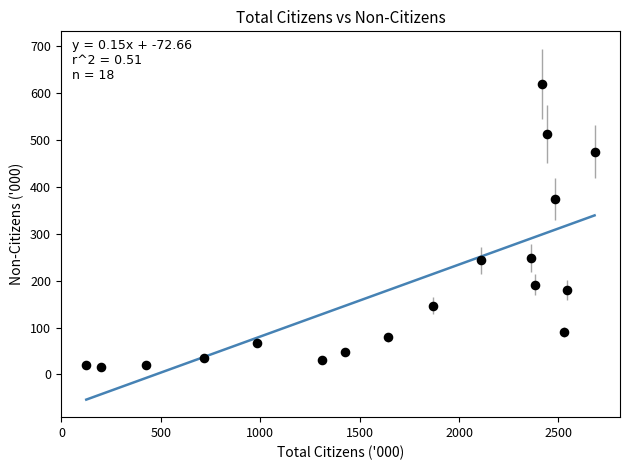

What is the range of Y values (max minus min)?

604.0